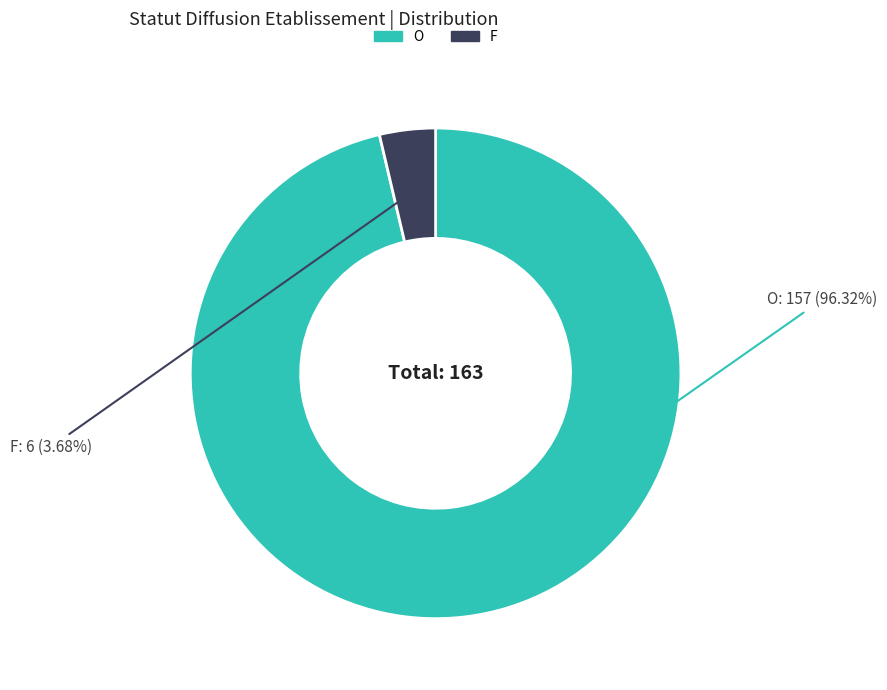

The F slice represents 11% of the pie. True or false?

False